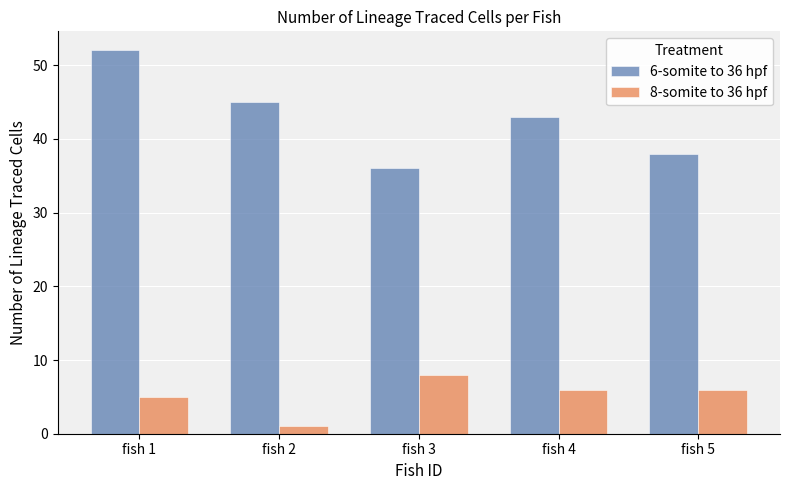

At how many categories does at least one series exceed 49?

1